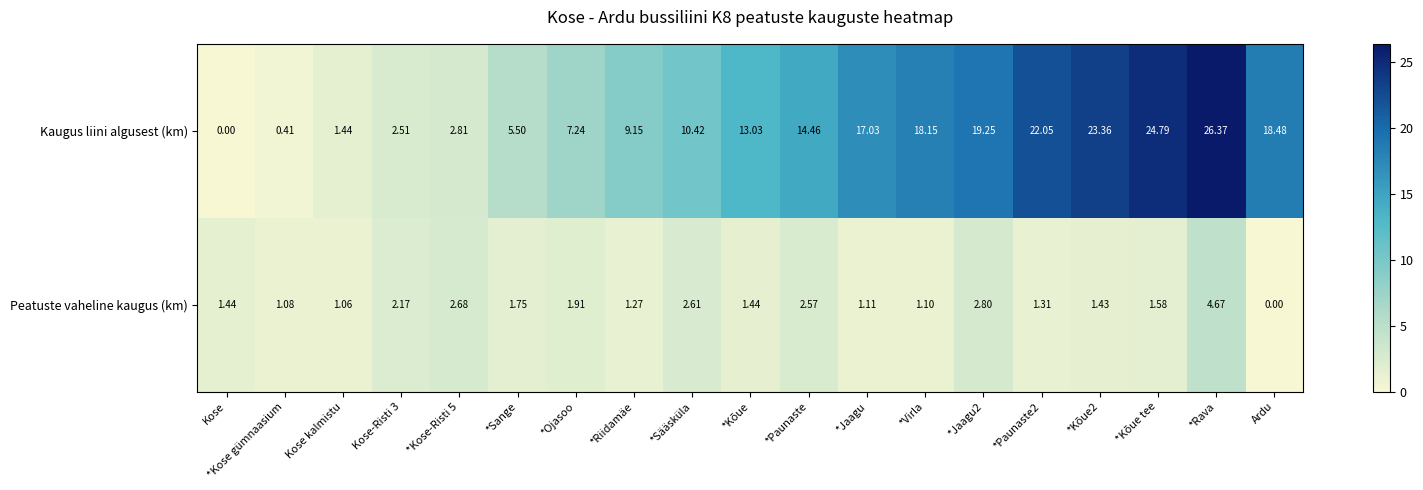

At which label is Peatuste vaheline kaugus (km) closest to 2?

*Ojasoo